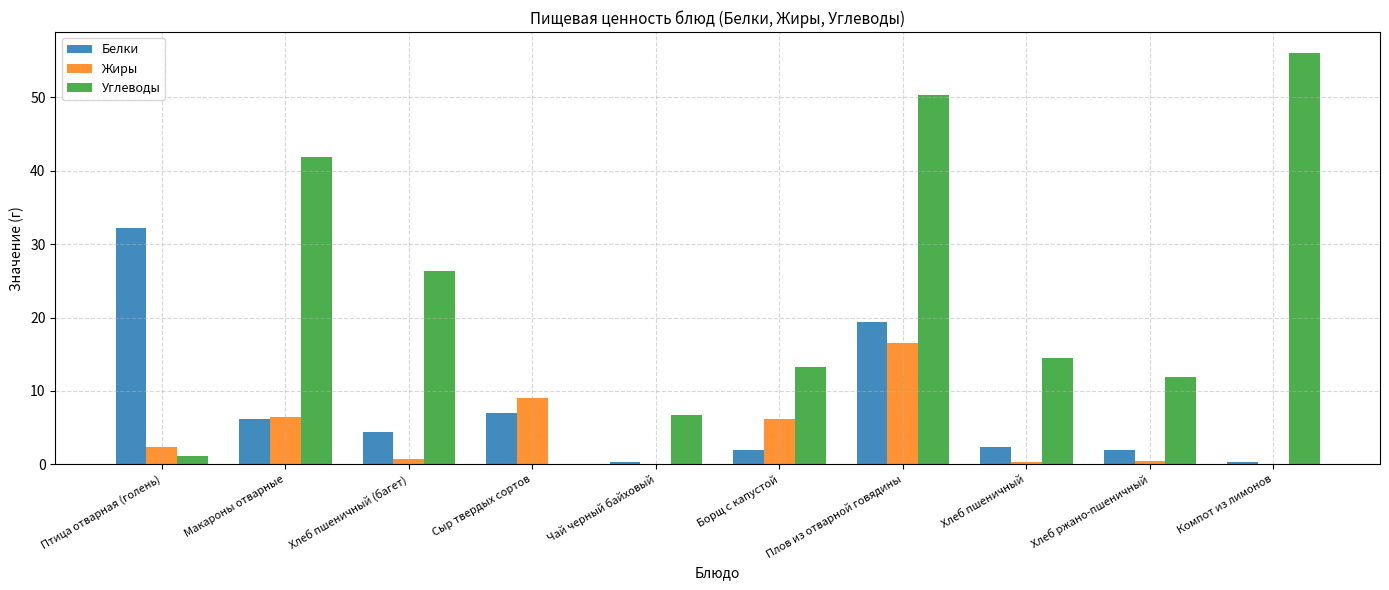

How many categories are shown in the chart?

10